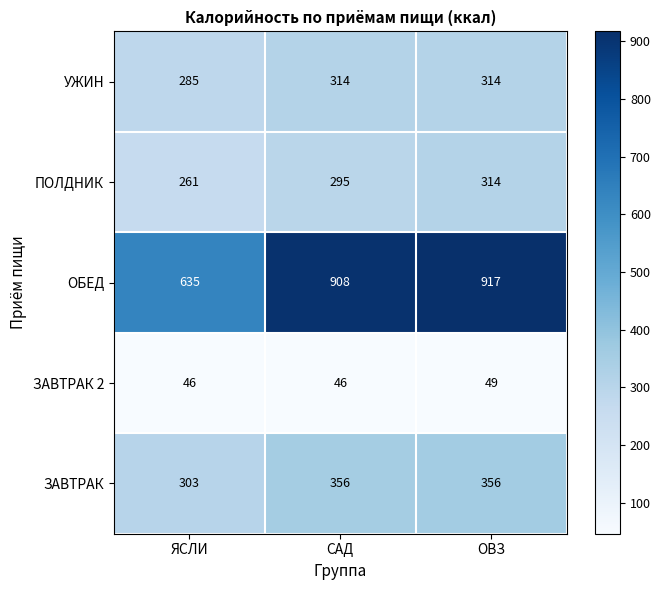

At which label is ОБЕД closest to 776?

САД